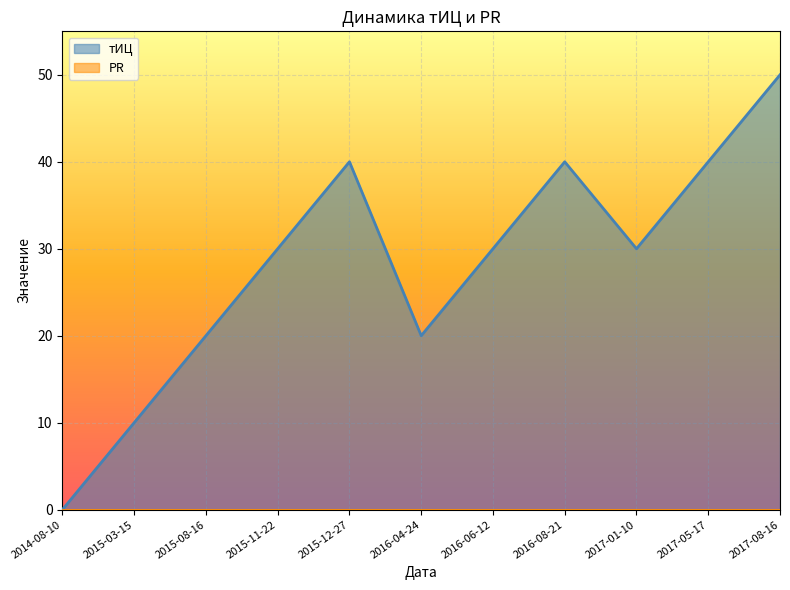

What is the change in value from 2016-04-24 to 2017-05-17?

+20